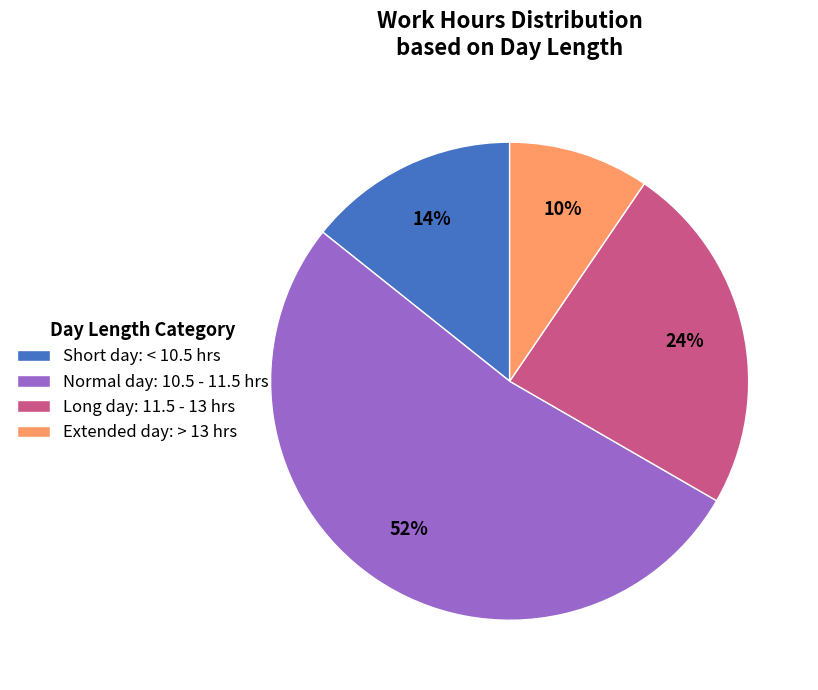

True or false: Short day: < 10.5 hrs accounts for 1% of the total.

False